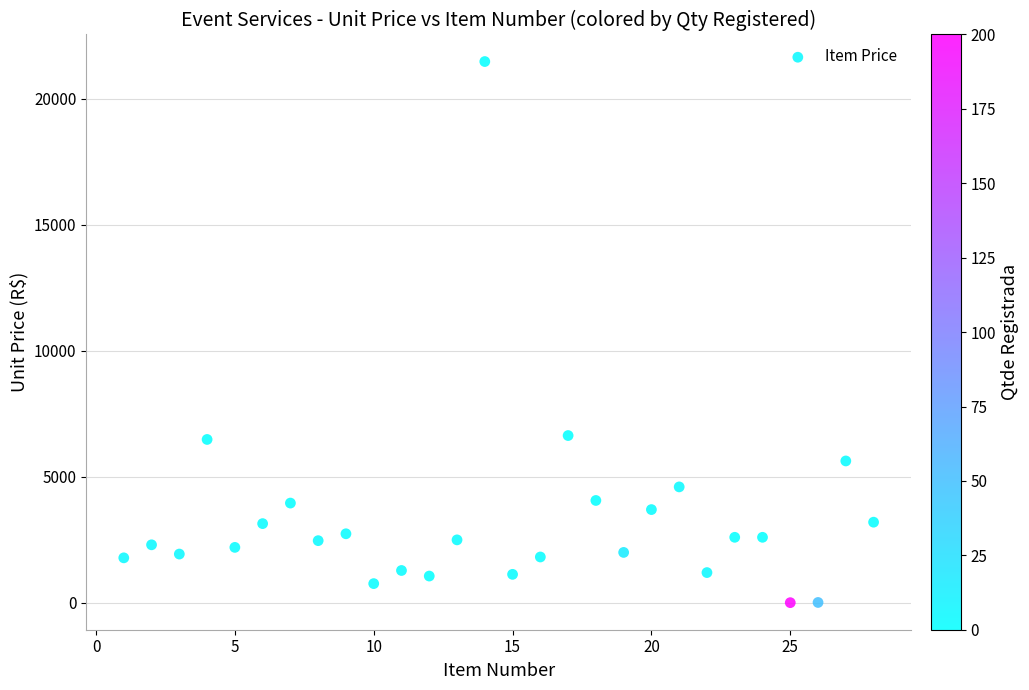

What is the range of Y values (max minus min)?

21474